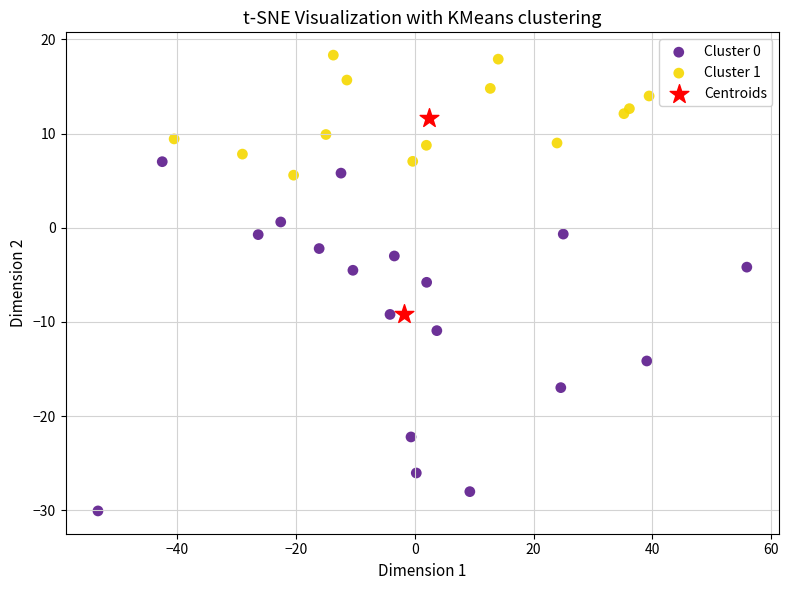

What are all the series names shown in the legend?

Cluster 0, Cluster 1, Centroids